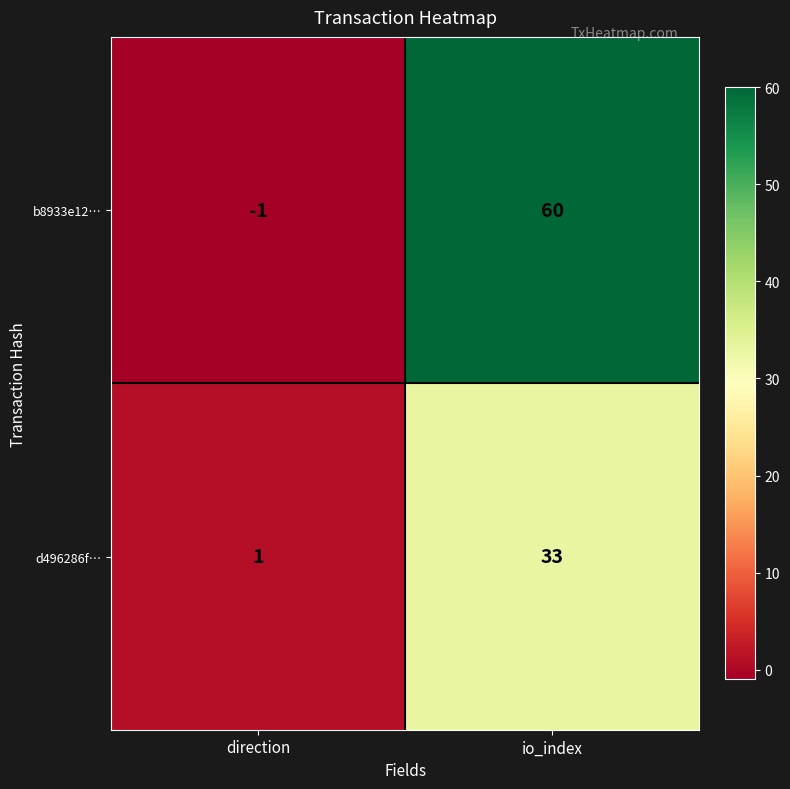

True or false: d496286f… has a value of 1 at direction.

True